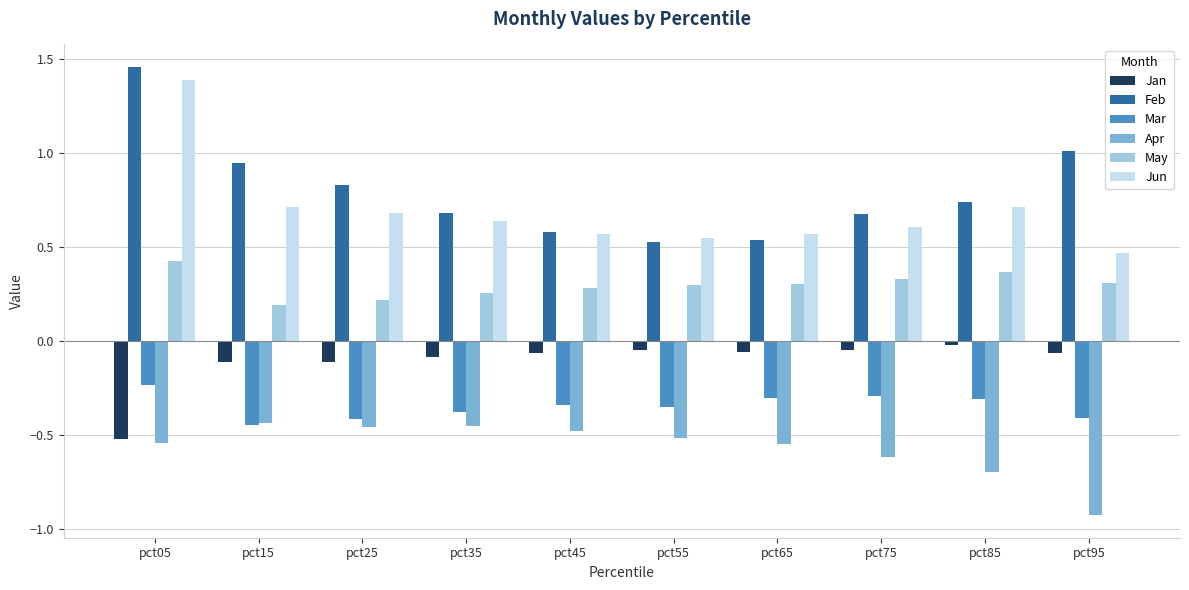

At pct65, list the series in order from smallest to largest.

Apr, Mar, Jan, May, Feb, Jun